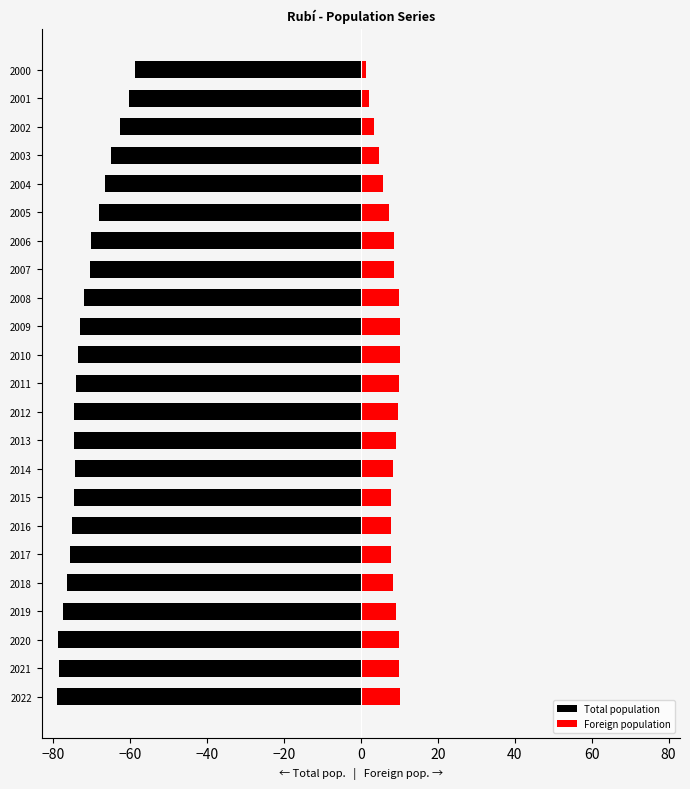

At which category is the sum across all series the highest?

2000